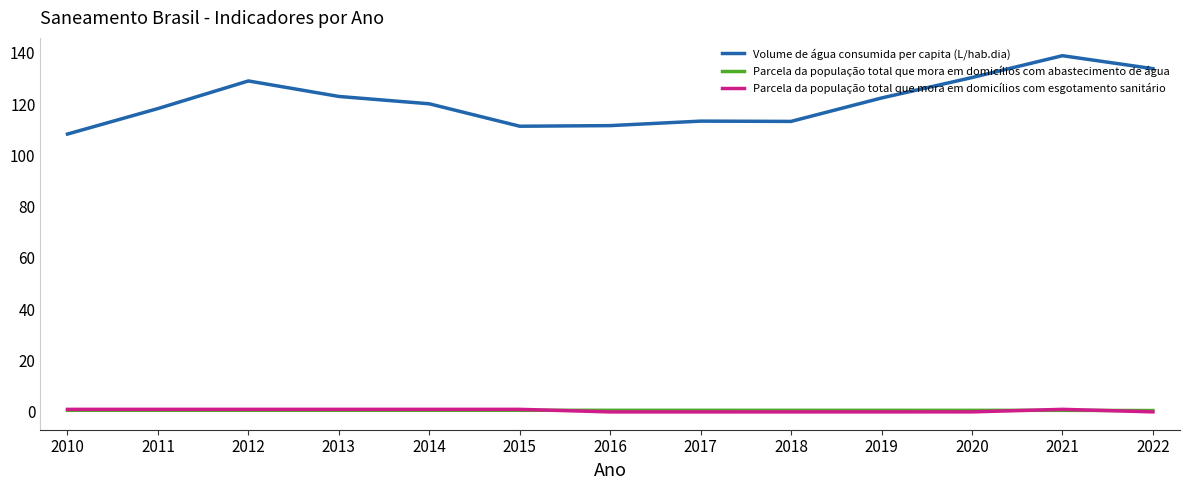

What is the approximate value of Volume de água consumida per capita (L/hab.dia) at 2019?

122.4